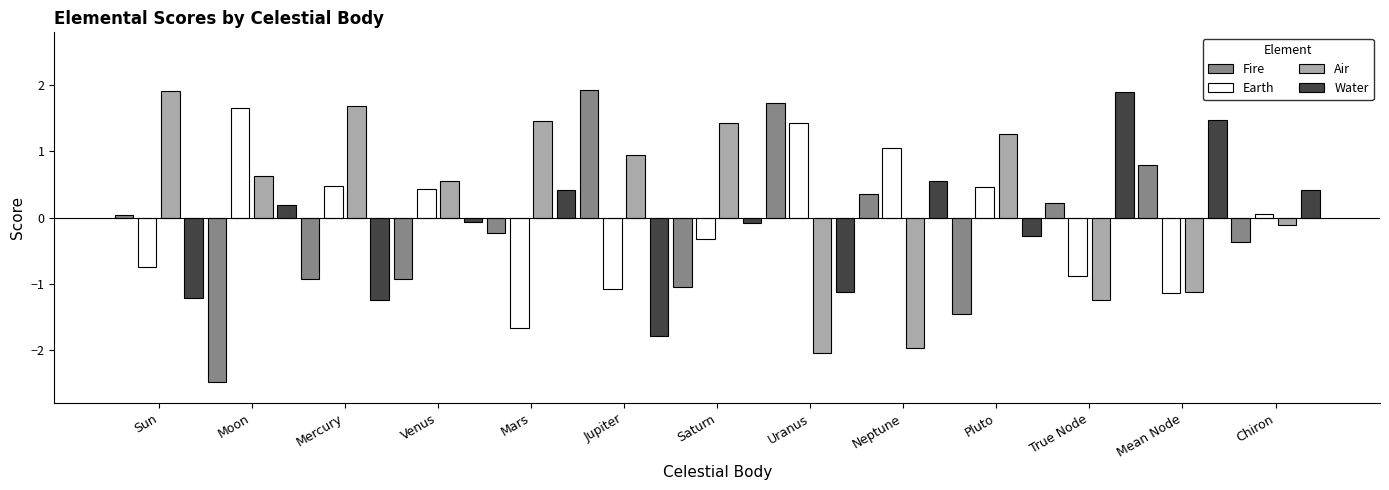

What are all the series names shown in the legend?

Fire, Earth, Air, Water